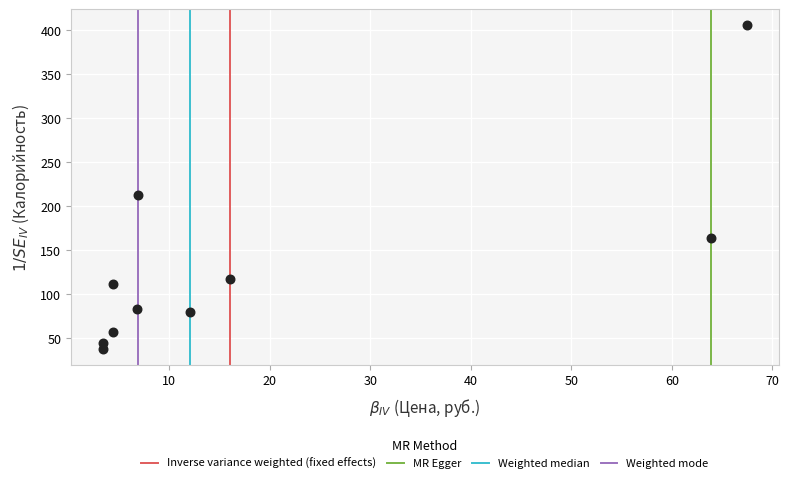

What Y value in the scatter plot is closest to 221?

213.0